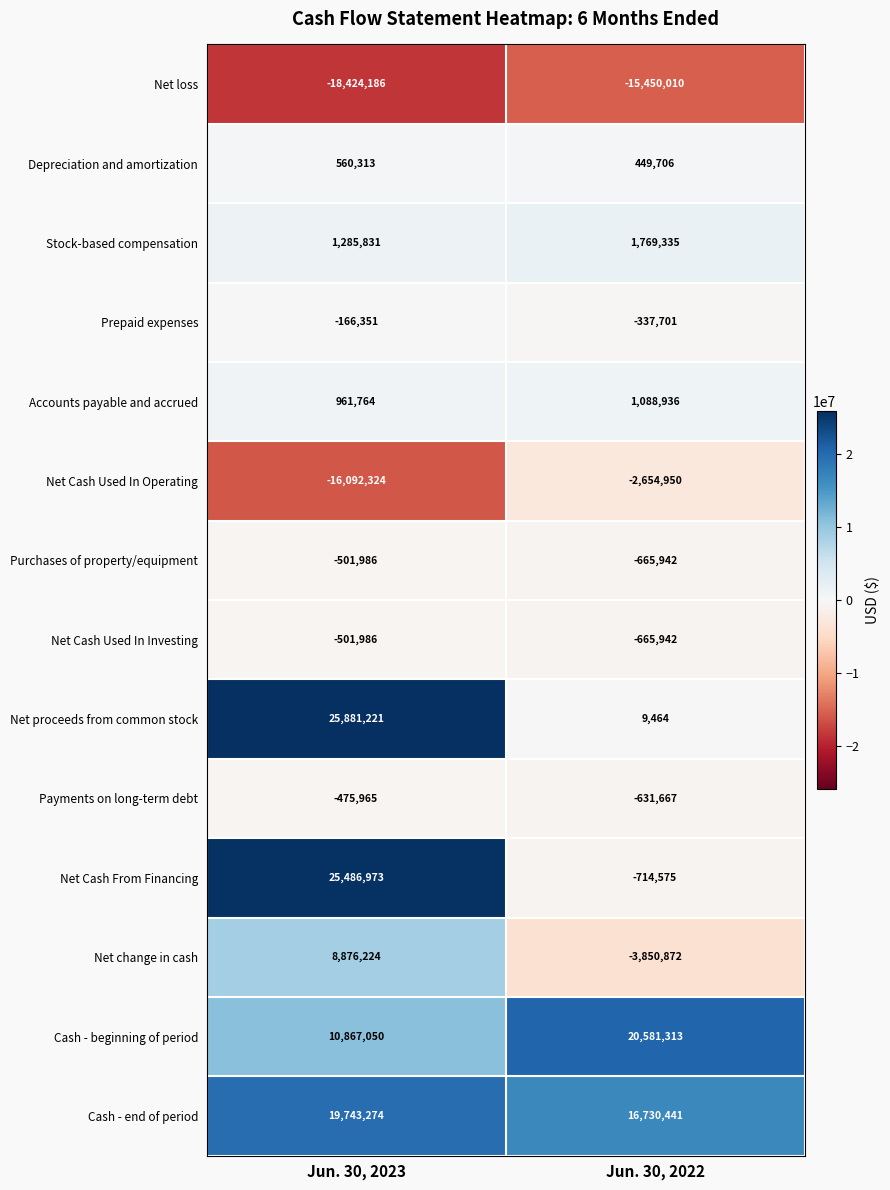

Reading left to right, transcribe all the data shown in this chart.

Net loss: Jun. 30, 2023=-18424186	Jun. 30, 2022=-15450010
Depreciation and amortization: Jun. 30, 2023=560313	Jun. 30, 2022=449706
Stock-based compensation: Jun. 30, 2023=1285831	Jun. 30, 2022=1769335
Prepaid expenses: Jun. 30, 2023=-166351	Jun. 30, 2022=-337701
Accounts payable and accrued: Jun. 30, 2023=961764	Jun. 30, 2022=1088936
Net Cash Used In Operating: Jun. 30, 2023=-16092324	Jun. 30, 2022=-2654950
Purchases of property/equipment: Jun. 30, 2023=-501986	Jun. 30, 2022=-665942
Net Cash Used In Investing: Jun. 30, 2023=-501986	Jun. 30, 2022=-665942
Net proceeds from common stock: Jun. 30, 2023=25881221	Jun. 30, 2022=9464
Payments on long-term debt: Jun. 30, 2023=-475965	Jun. 30, 2022=-631667
Net Cash From Financing: Jun. 30, 2023=25486973	Jun. 30, 2022=-714575
Net change in cash: Jun. 30, 2023=8876224	Jun. 30, 2022=-3850872
Cash - beginning of period: Jun. 30, 2023=10867050	Jun. 30, 2022=20581313
Cash - end of period: Jun. 30, 2023=19743274	Jun. 30, 2022=16730441